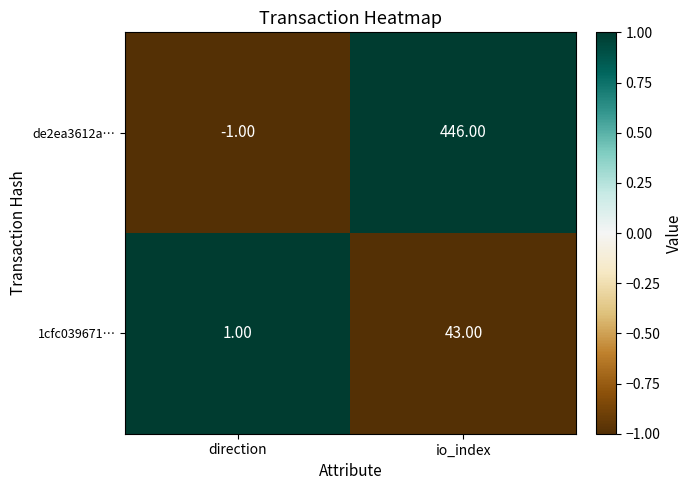

What is the difference between the maximum and minimum values in the de2ea3612a… series?

447